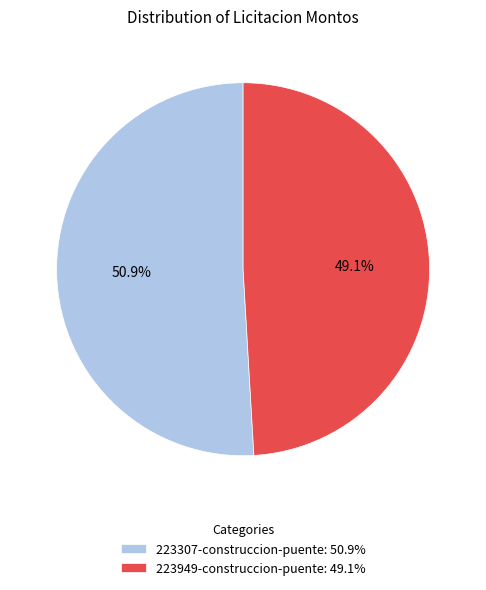

How much of the chart is everything except 223949-construccion-puente?

50.9%